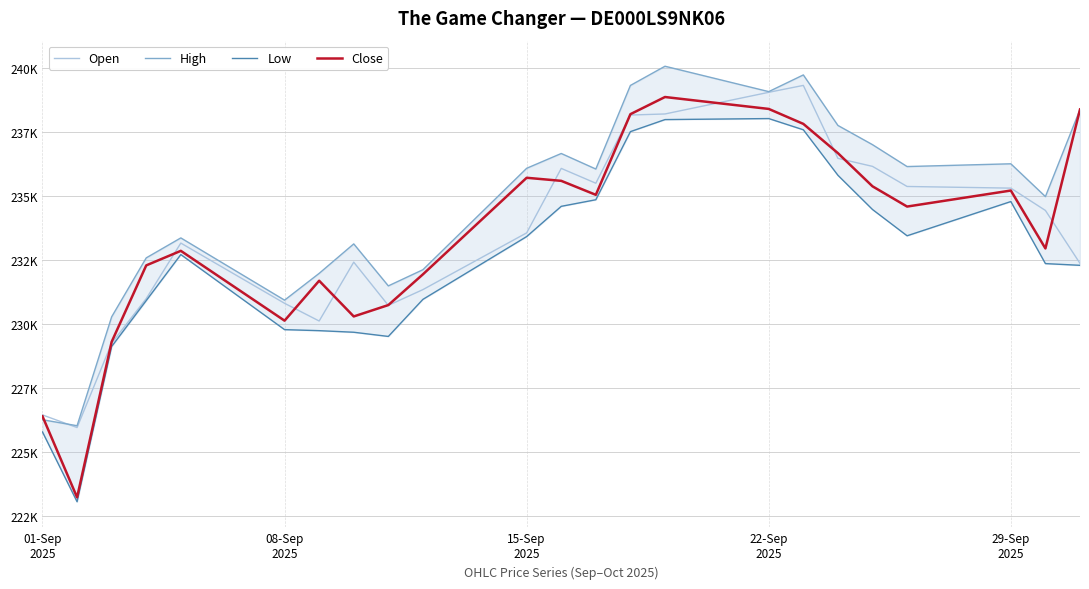

How many lines are shown in the chart?

4